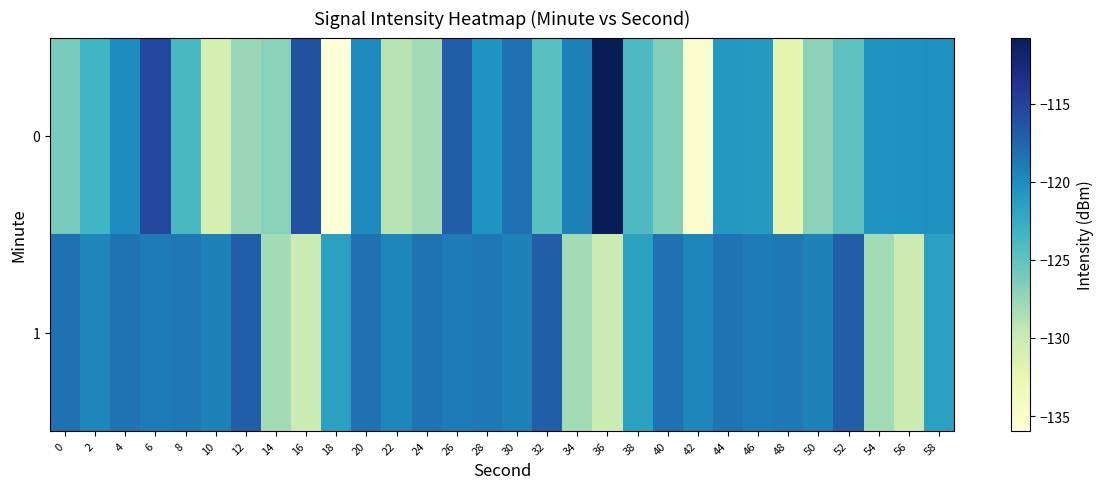

What is the difference between the 1 values at 24 and 58?

3.1